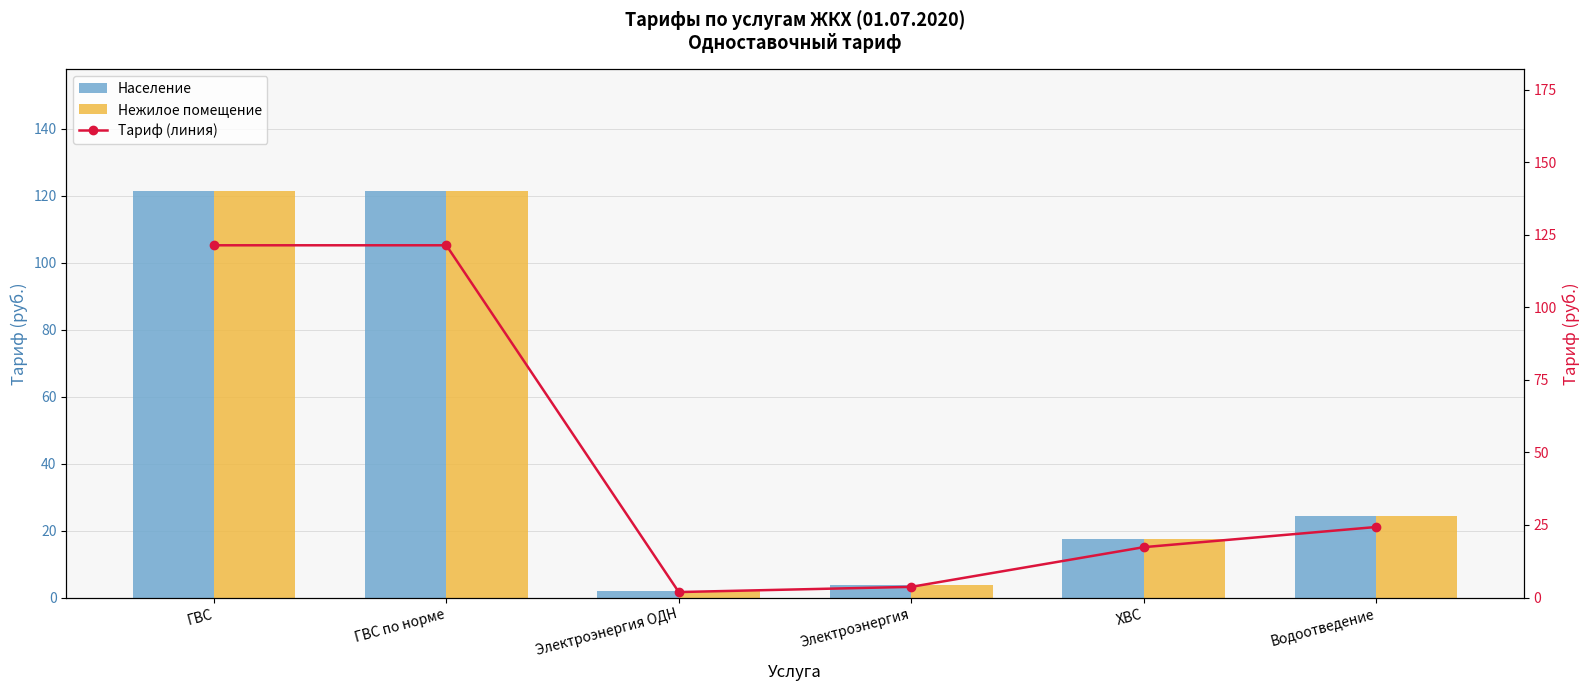

What is the average value of the Нежилое помещение series?

48.3